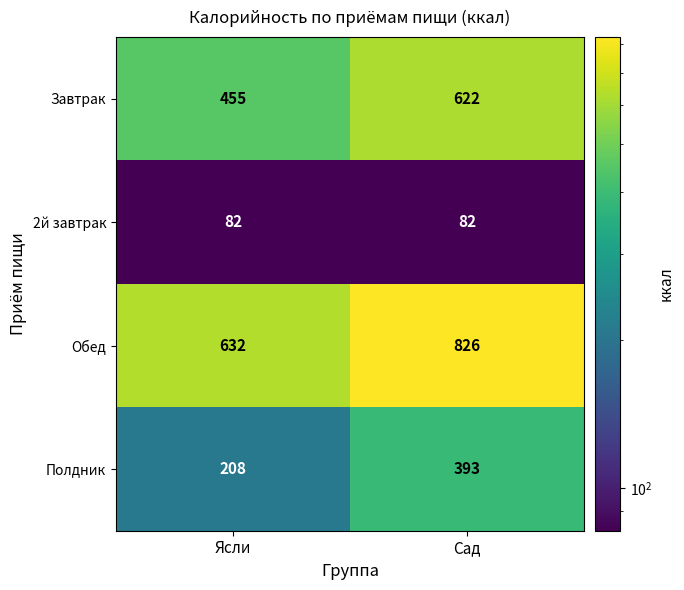

At which label does Полдник reach its minimum?

Ясли